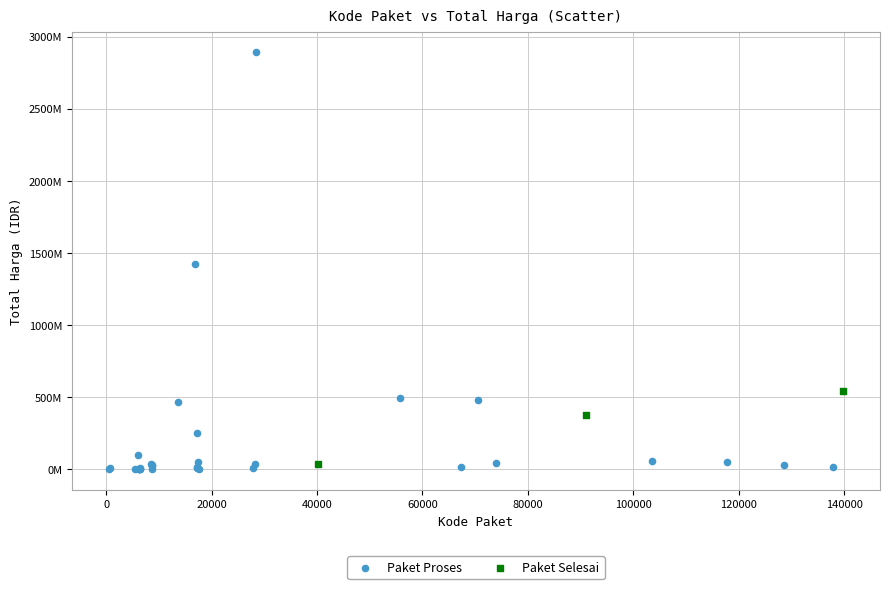

Which series reaches the minimum Y coordinate?

Paket Proses